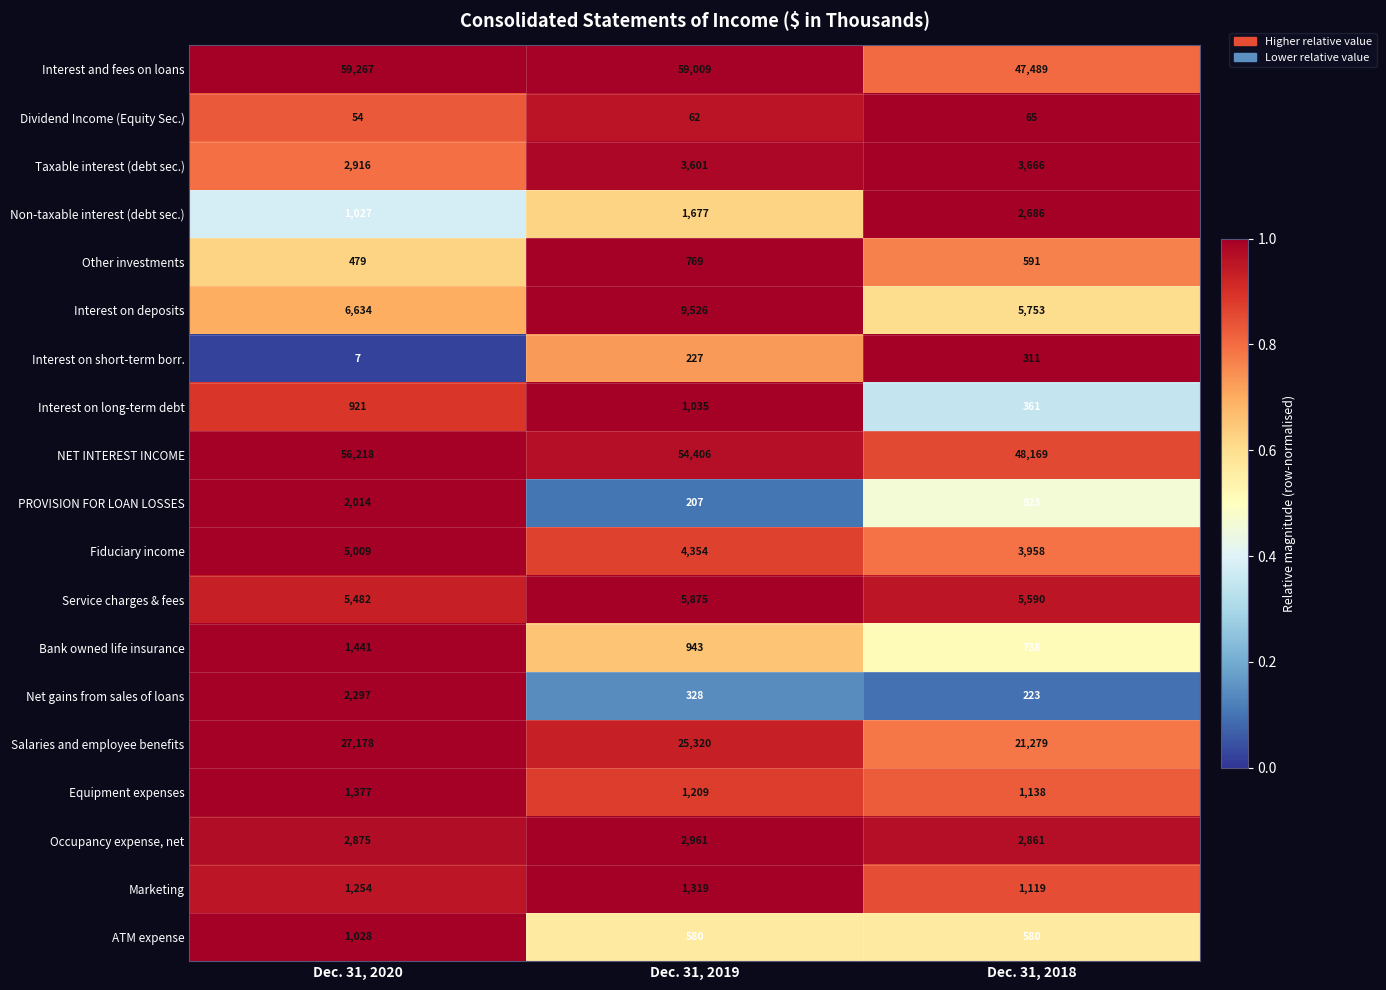

Between Dec. 31, 2020 and Dec. 31, 2018, which series saw the biggest shift?

Interest and fees on loans